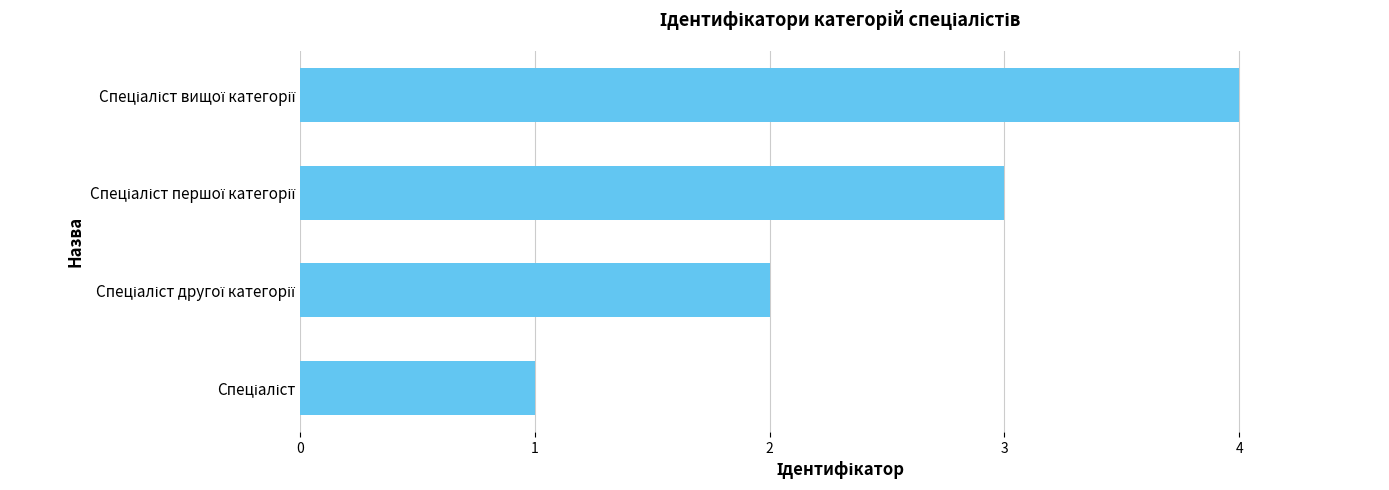

What is the sum of all values?

10